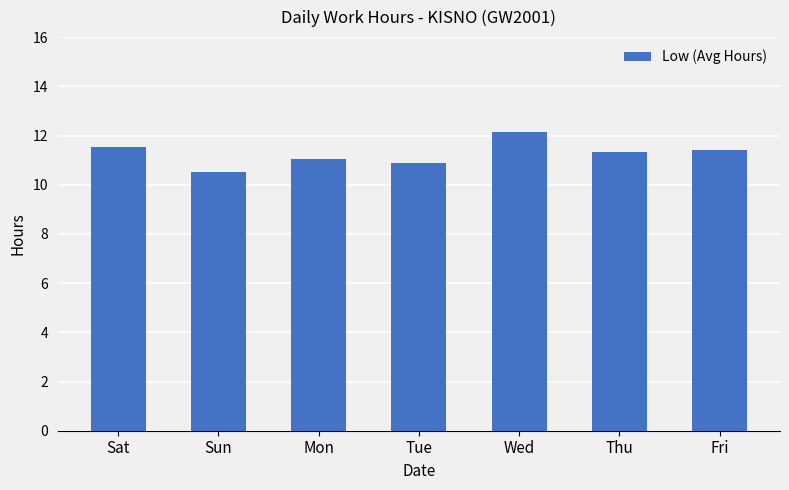

What is the change in value from Sun to Mon?

+0.5